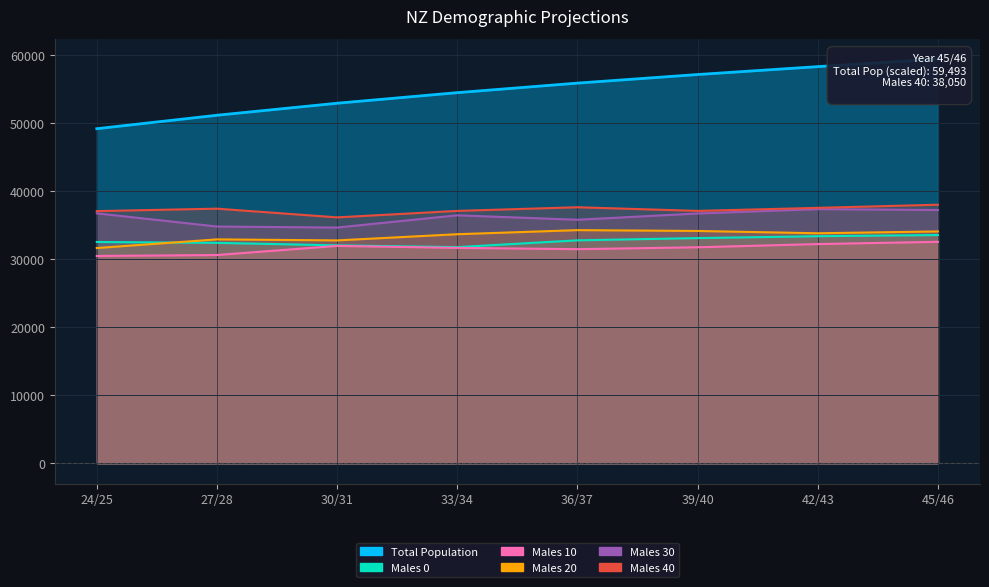

Count the number of data series in this chart.

6